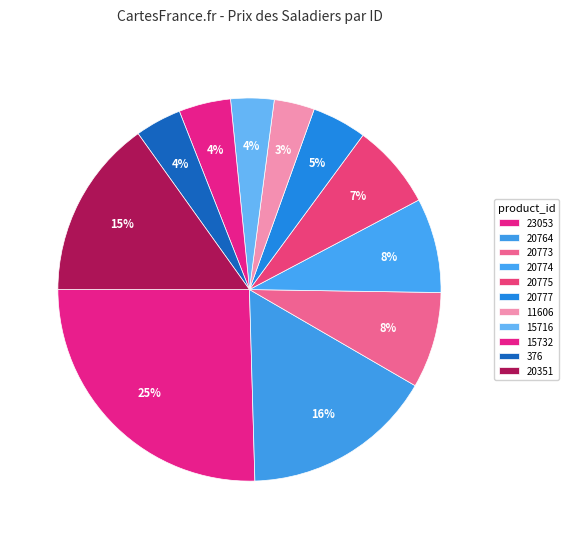

How many segments does this pie chart have?

11